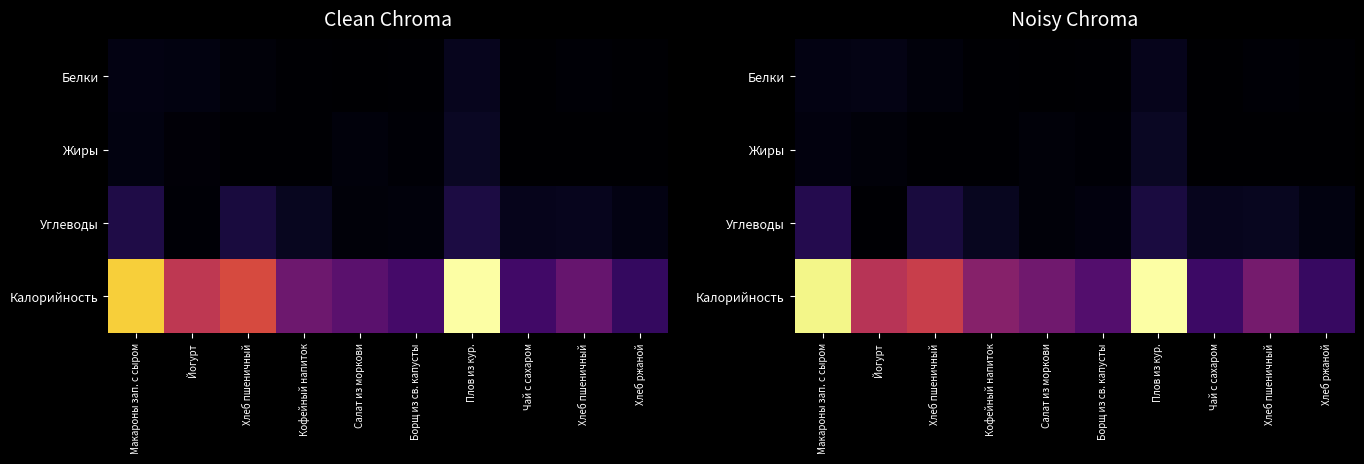

At which label is Калорийность closest to 0?

Хлеб ржаной